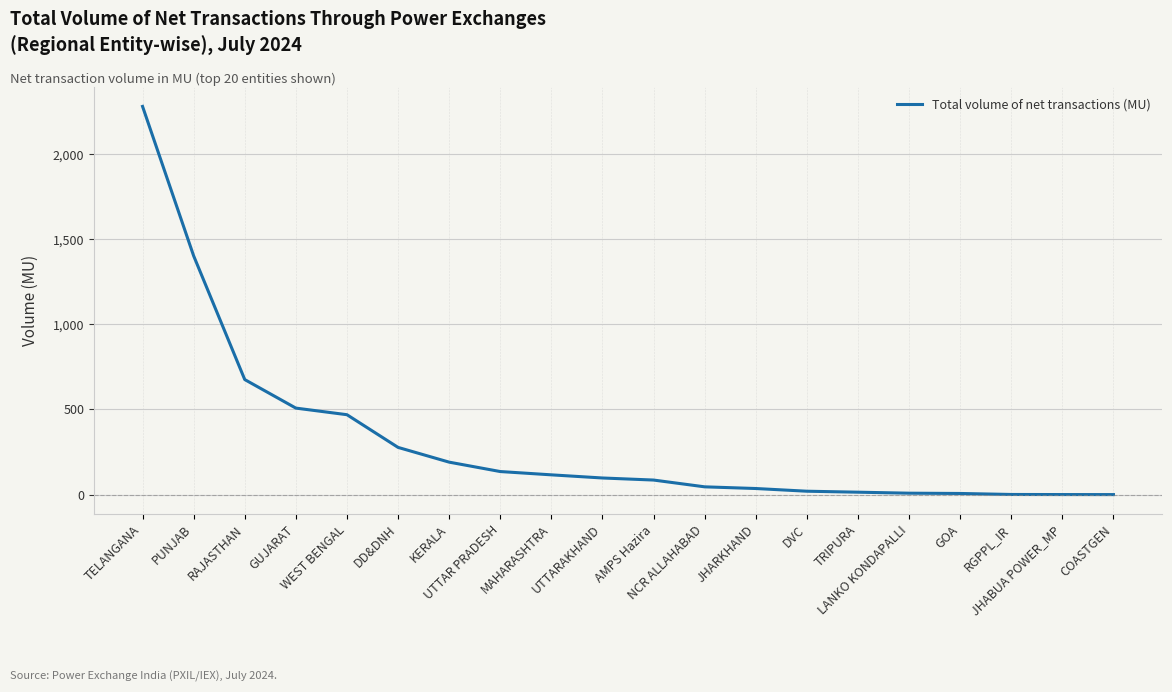

What is the difference between the maximum and minimum values?

2281.1